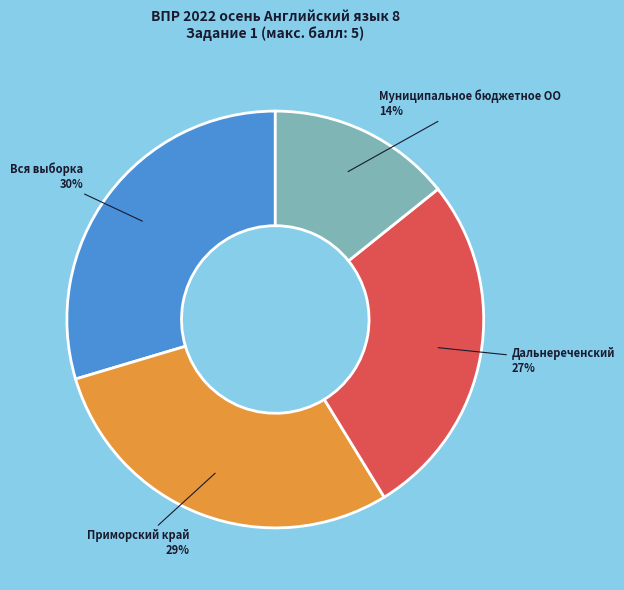

Count the number of slices in the pie.

4